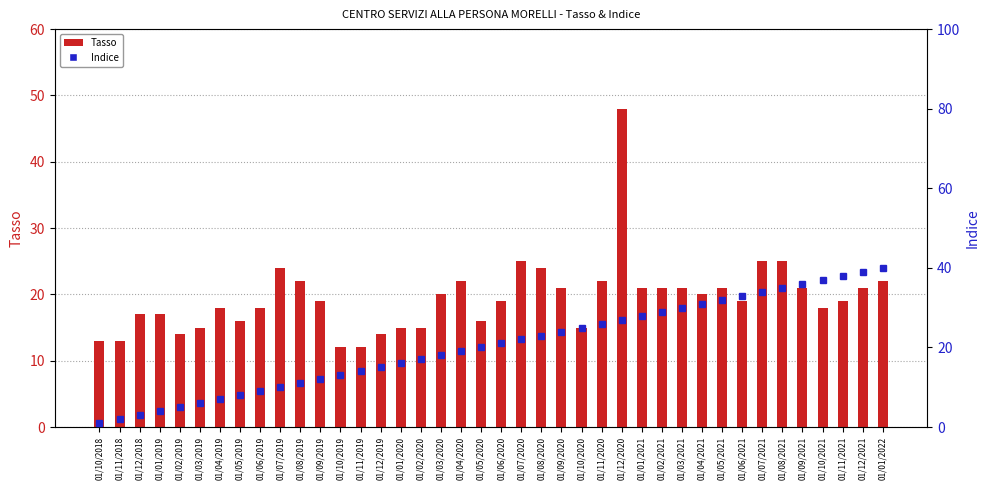

What is the difference between the Indice values at 01/07/2020 and 01/06/2020?

1